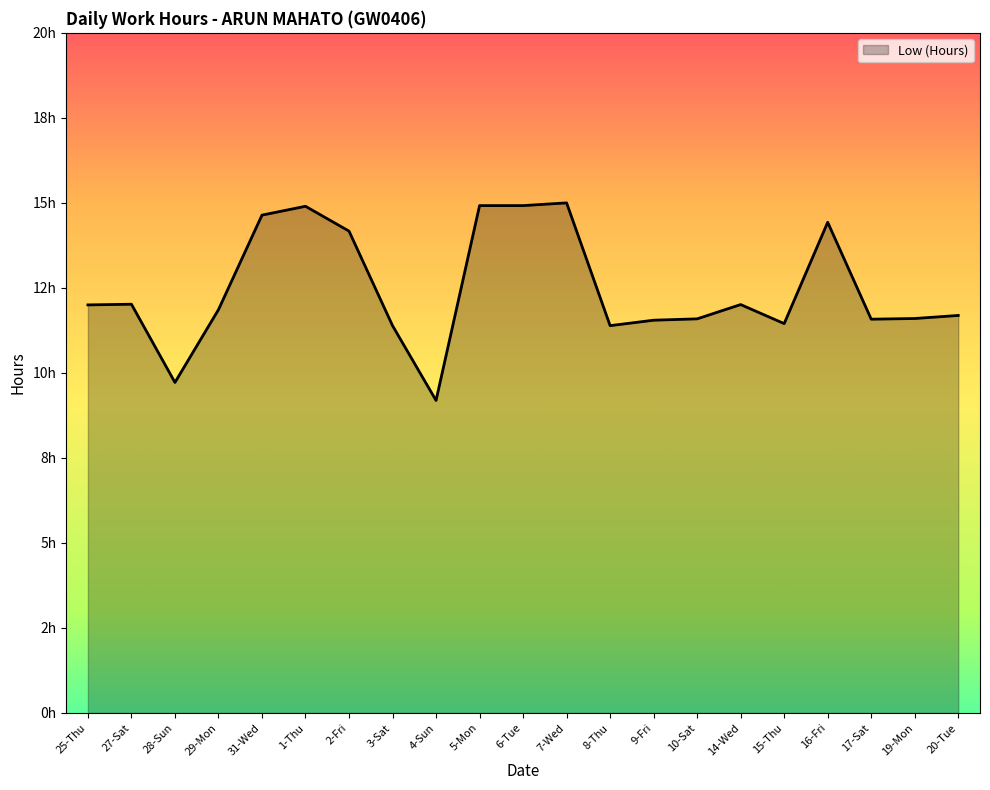

Reading left to right, extract all data points from this chart.

25-Thu=12.0	27-Sat=12.0	28-Sun=9.7	29-Mon=11.9	31-Wed=14.6	1-Thu=14.9	2-Fri=14.2	3-Sat=11.4	4-Sun=9.2	5-Mon=14.9	6-Tue=14.9	7-Wed=15.0	8-Thu=11.4	9-Fri=11.6	10-Sat=11.6	14-Wed=12.0	15-Thu=11.4	16-Fri=14.4	17-Sat=11.6	19-Mon=11.6	20-Tue=11.7